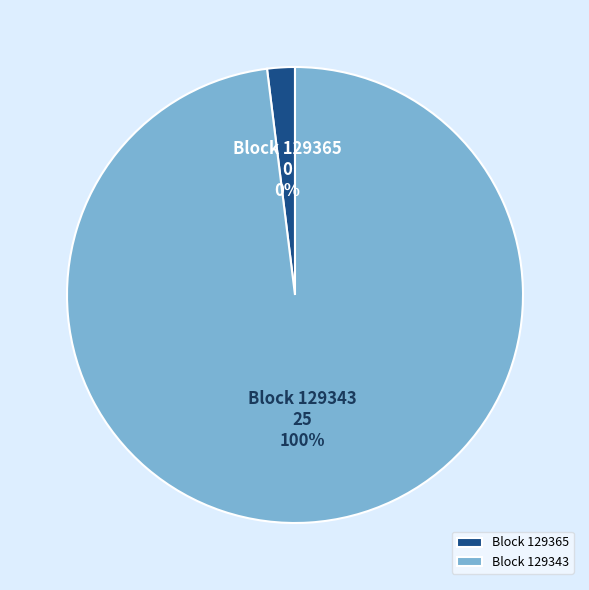

To the nearest percent, what is the difference between the largest and smallest slice percentages?

100%